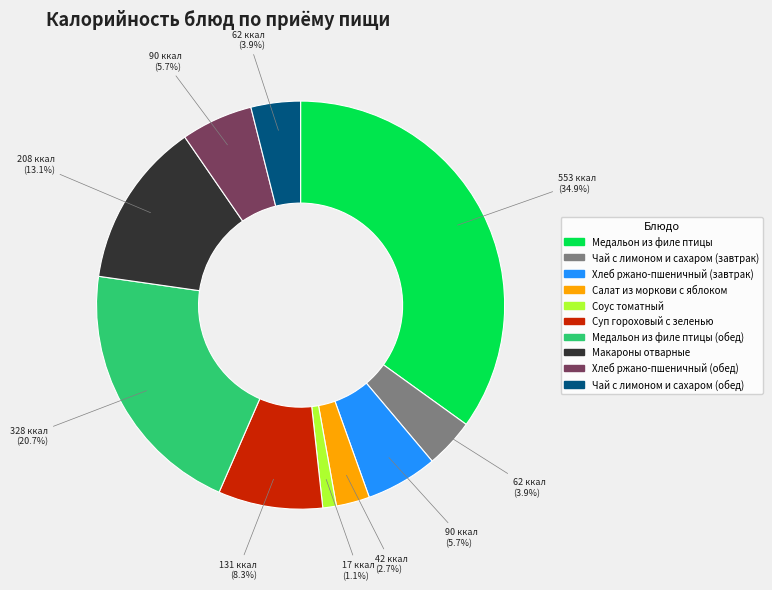

Does any single category account for the majority?

No